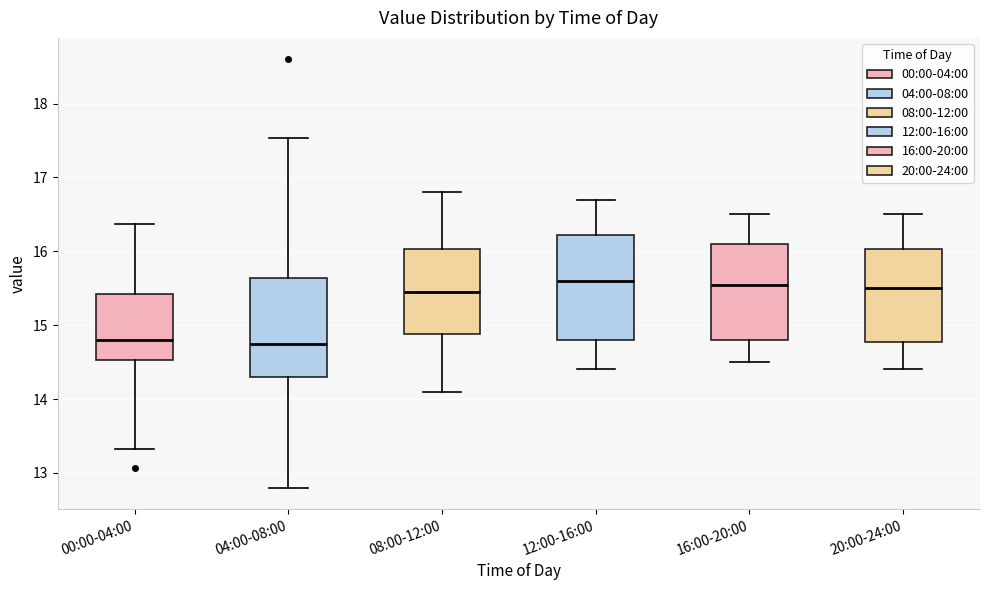

Reading left to right, transcribe this box plot: for each box, give where its median line is, the range the box spans, and where its two whiskers end, as read against the y-axis. The values are not printed on the chart, so give them approximately, as read against the axis.

00:00-04:00: median 14.8, box 14.5 to 15.4, whiskers 13.3 to 16.4
04:00-08:00: median 14.8, box 14.3 to 15.6, whiskers 12.8 to 17.5
08:00-12:00: median 15.5, box 14.9 to 16.0, whiskers 14.1 to 16.8
12:00-16:00: median 15.6, box 14.8 to 16.2, whiskers 14.4 to 16.7
16:00-20:00: median 15.6, box 14.8 to 16.1, whiskers 14.5 to 16.5
20:00-24:00: median 15.5, box 14.8 to 16.0, whiskers 14.4 to 16.5